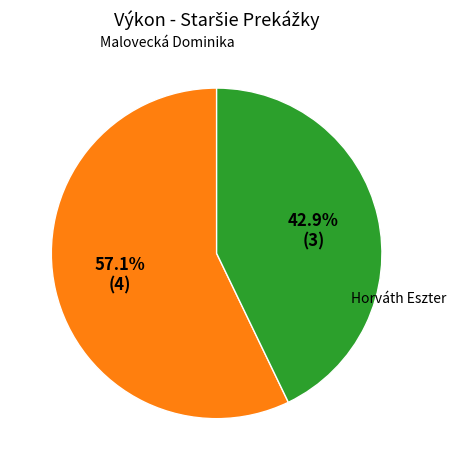

Is there any slice that represents more than half of the pie?

Yes